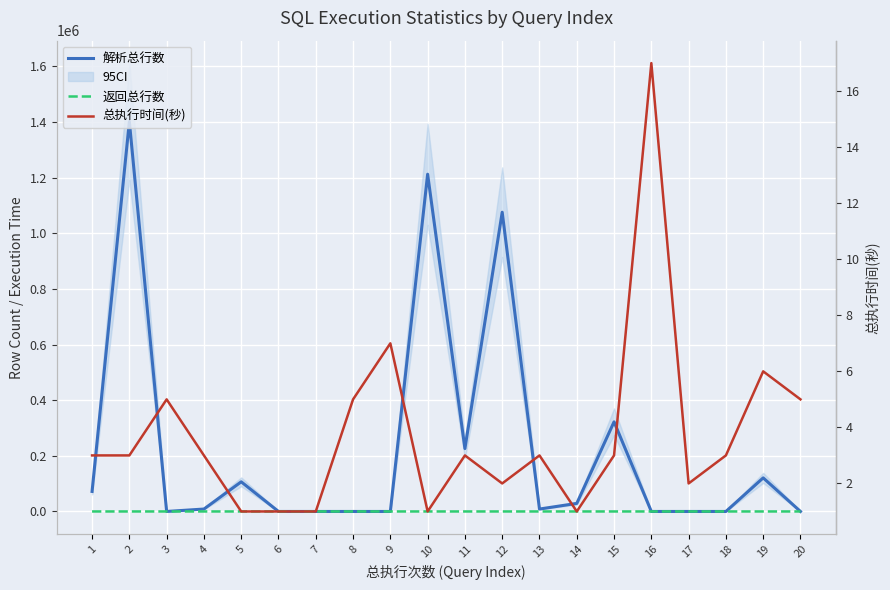

What is the difference between the maximum and minimum values in the 总执行时间(秒) series?

16